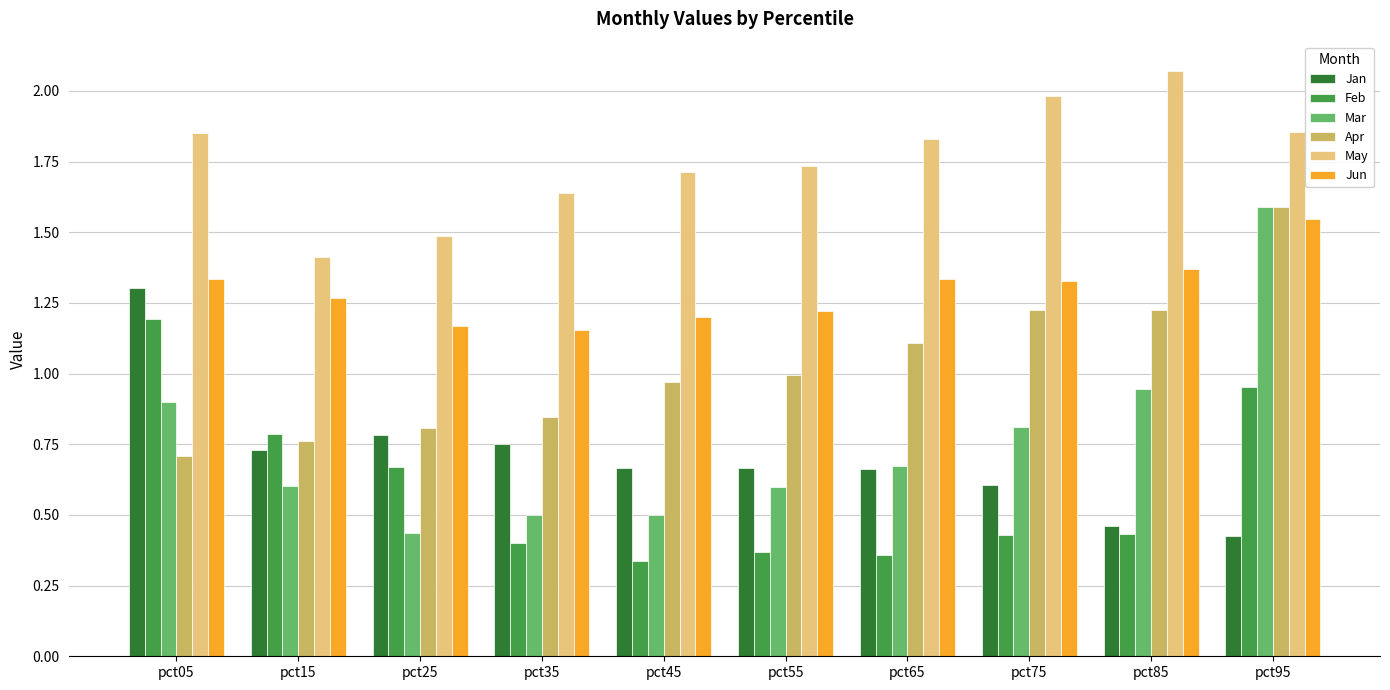

What is the total value across all series at pct25?

5.4